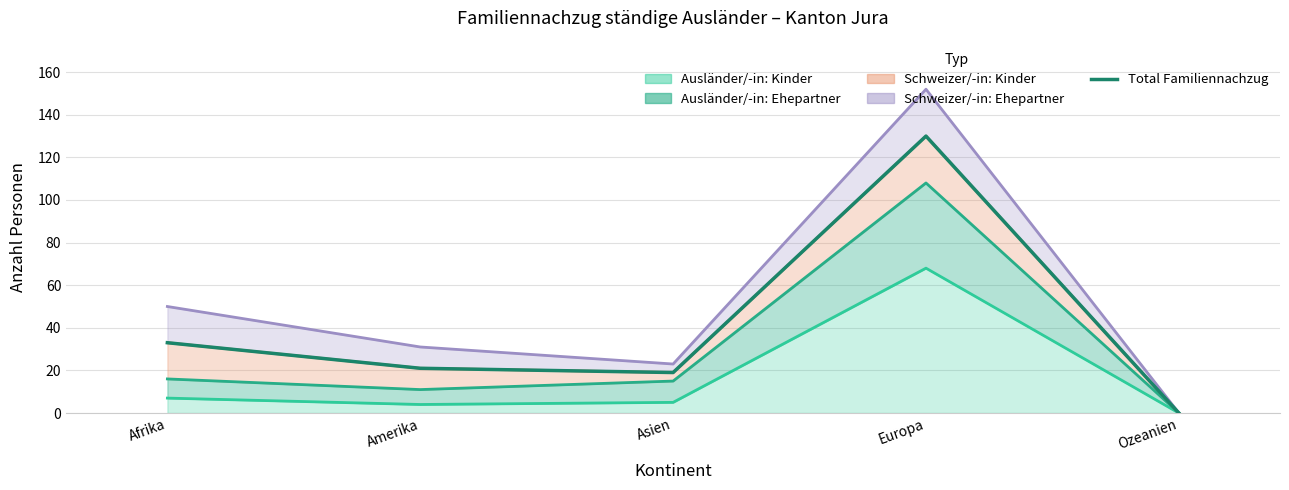

Reading right to left, what are all the values shown in this chart?

0	130	19	21	33